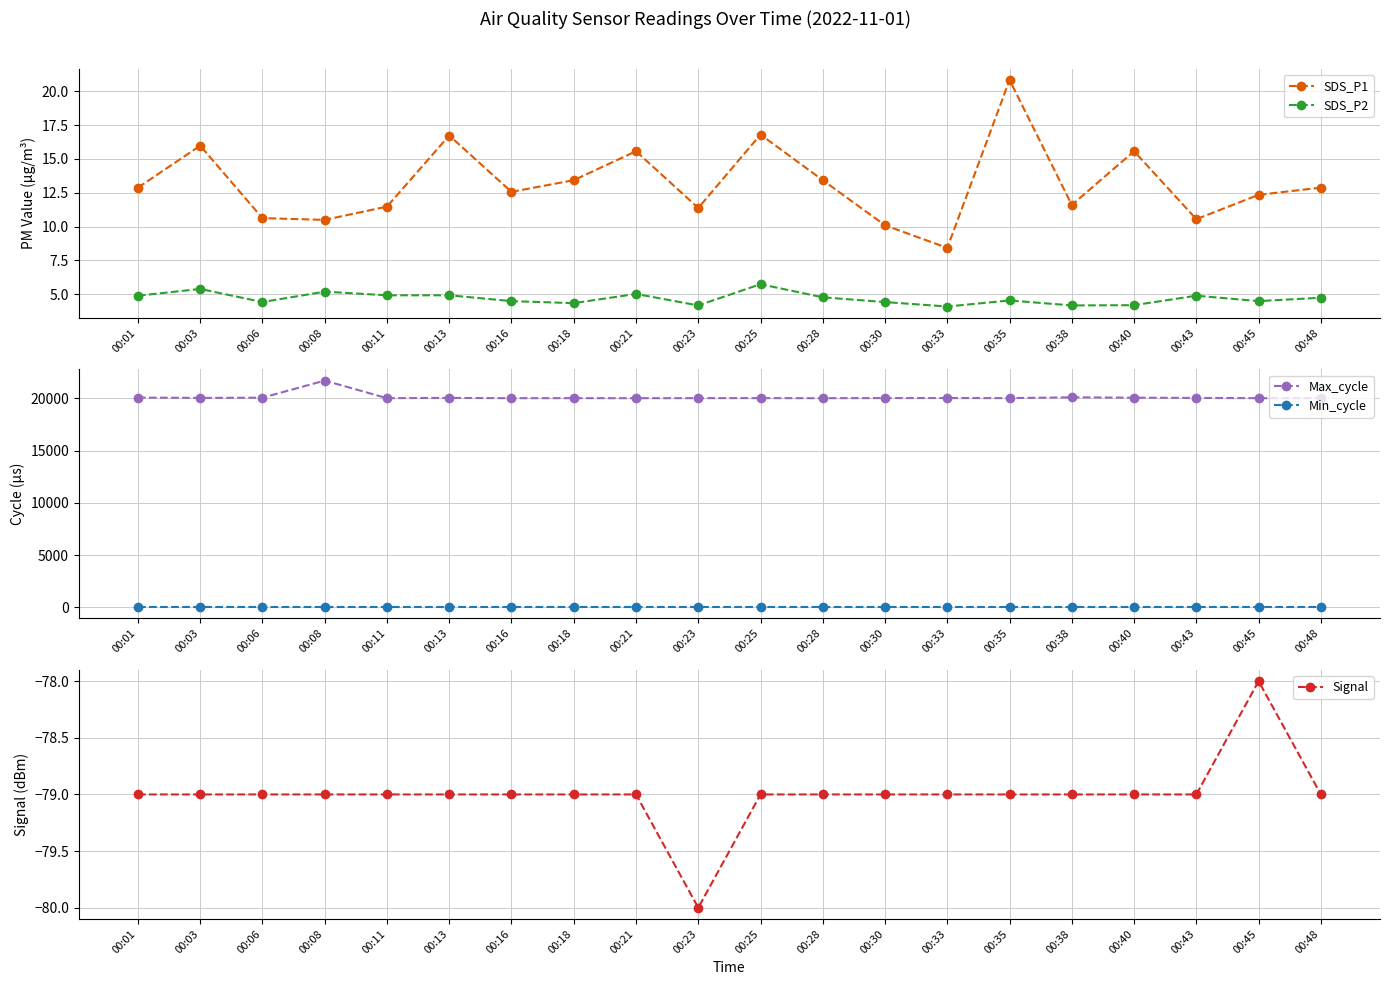

At 00:48, list the series in order from largest to smallest.

Max_cycle, Min_cycle, SDS_P1, SDS_P2, Signal